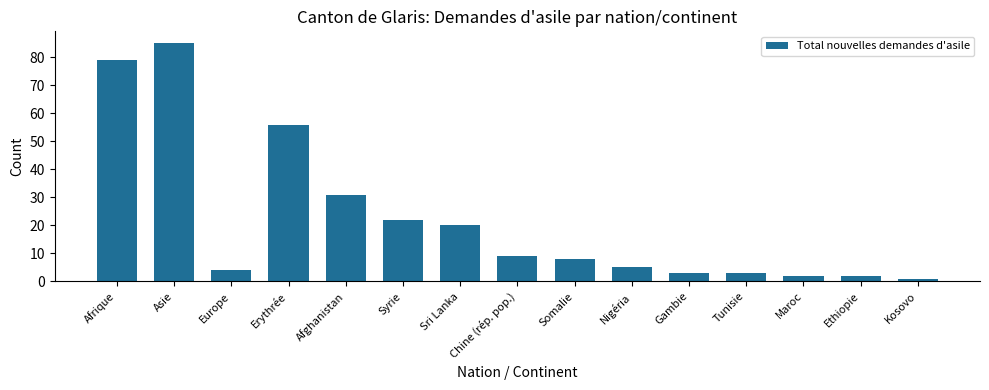

What is the label of the 13th bar from the left?

Maroc